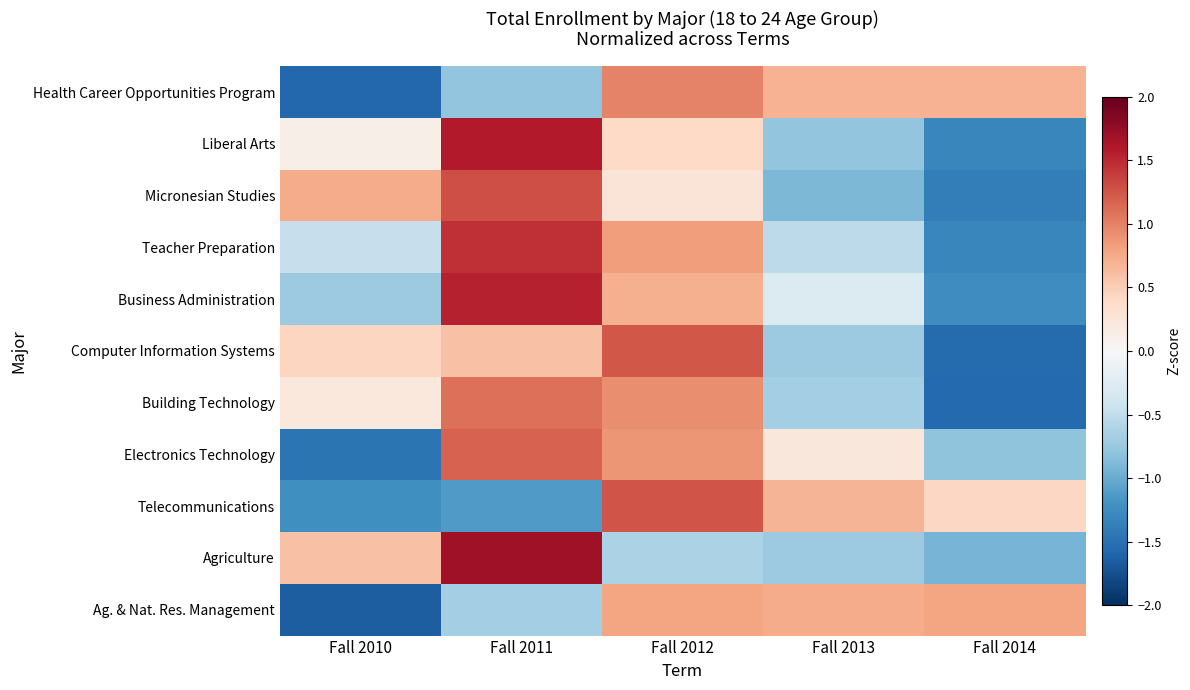

Which has a higher value, Fall 2011 or Fall 2010?

Fall 2011